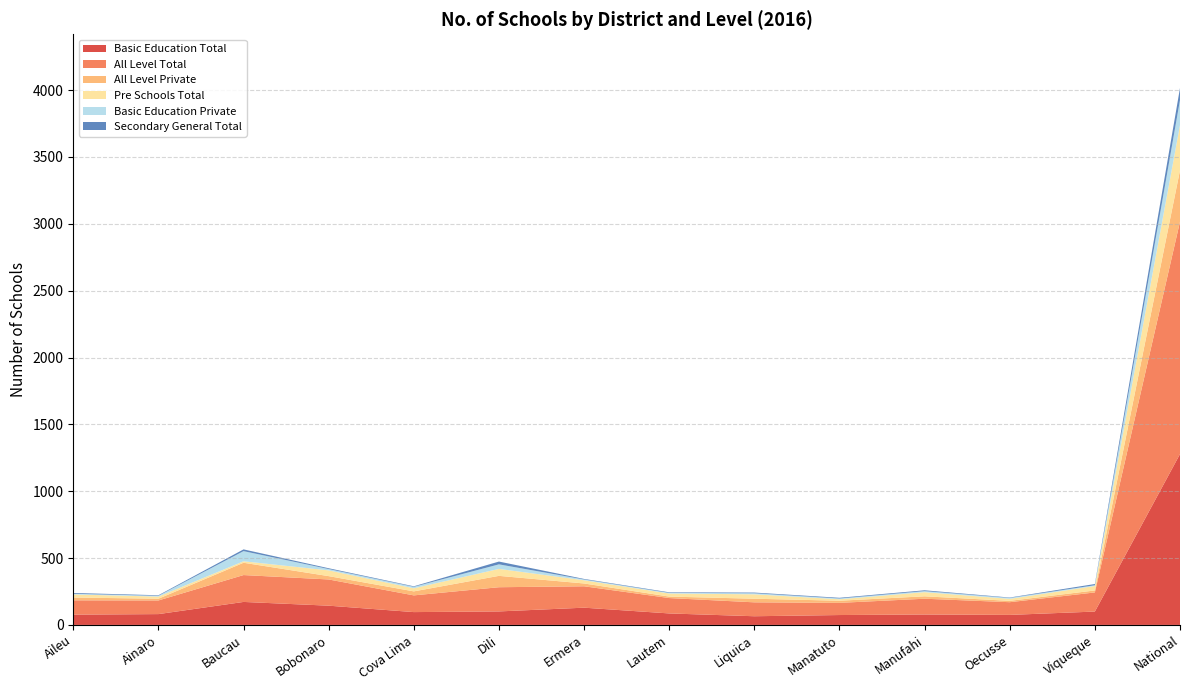

Reading left to right, what are all the values shown in this chart?

Basic Education Total: 77	81	172	144	96	101	129	86	65	74	78	75	100	1278
All Level Total: 107	102	201	196	125	181	160	115	104	91	118	95	143	1738
All Level Private: 21	13	92	25	30	85	21	11	27	16	18	10	15	384
Pre Schools Total: 23	16	11	43	23	52	24	23	33	11	31	15	33	338
Basic Education Private: 5	6	76	10	11	34	6	5	8	6	8	7	6	188
Secondary General Total: 6	4	13	6	4	21	4	4	5	5	6	3	9	90